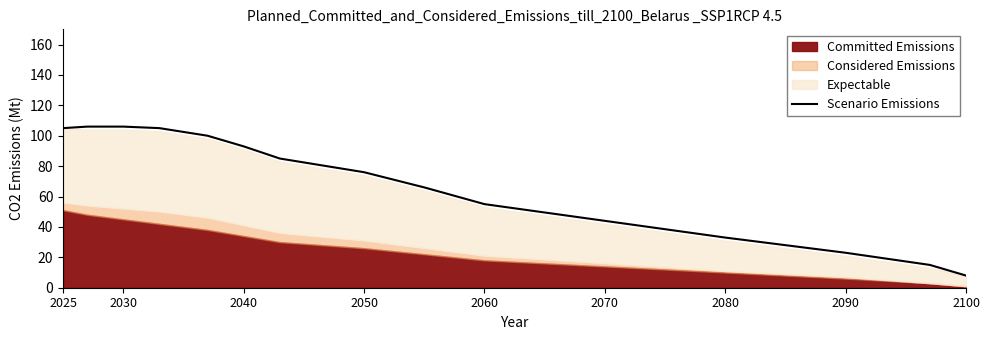

What is the lowest value of the Scenario Emissions series?

8